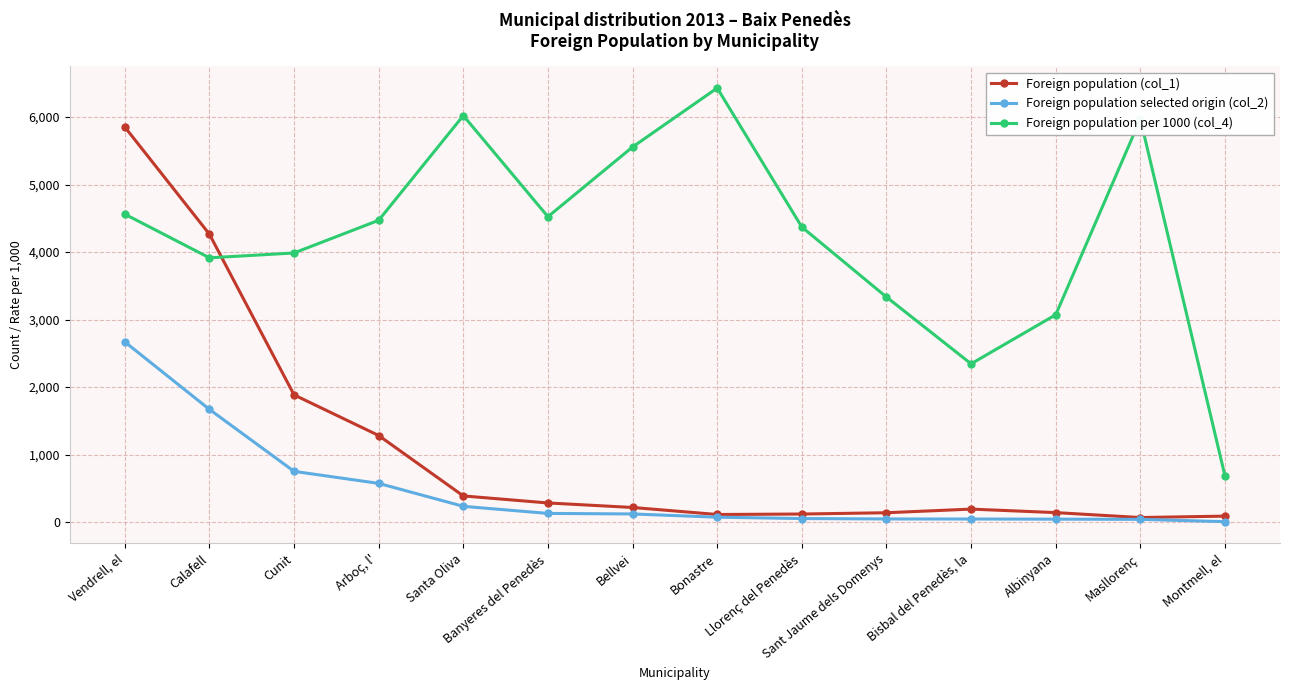

True or false: Foreign population per 1000 (col_4) has a value of 5556 at Bellvei.

True